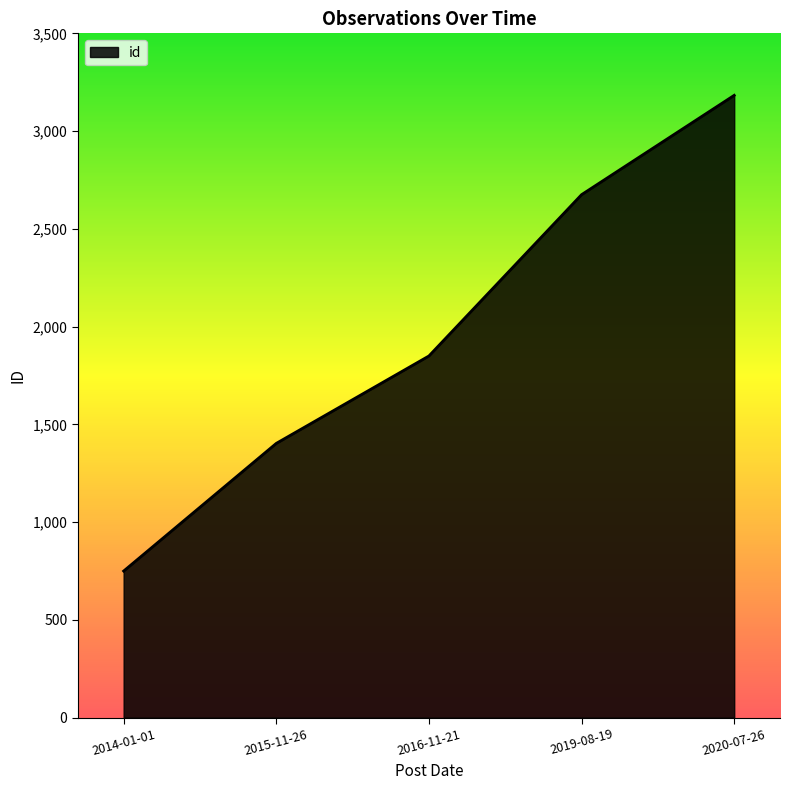

True or false: the data has more than 0 interior local peaks.

False